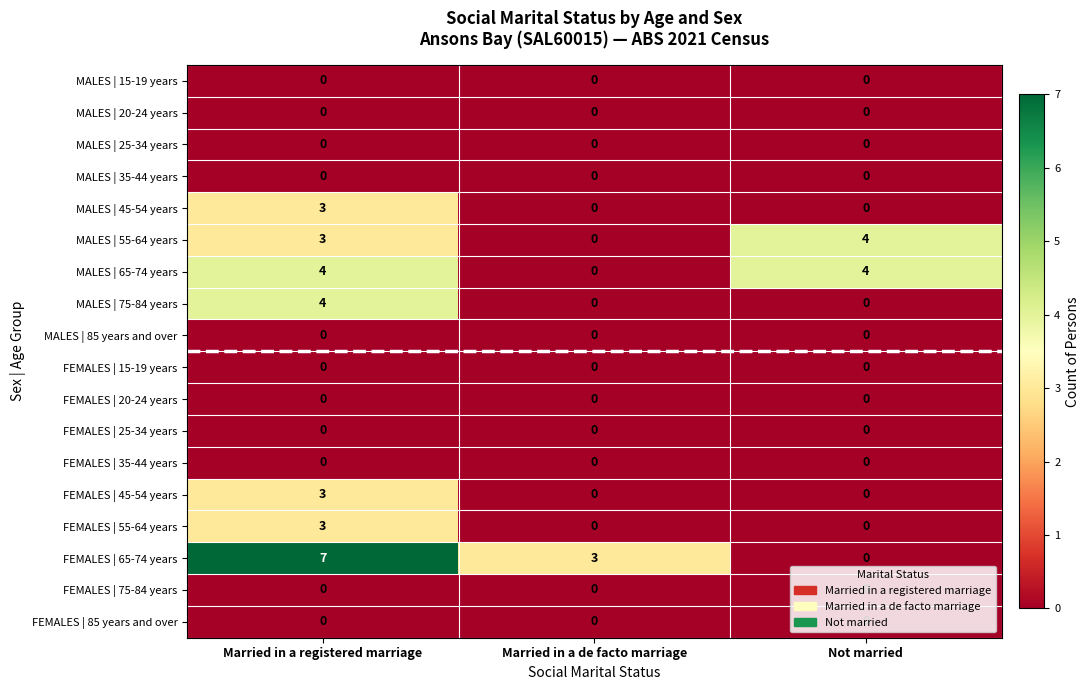

Which series has the largest range (max minus min)?

FEMALES | 65-74 years